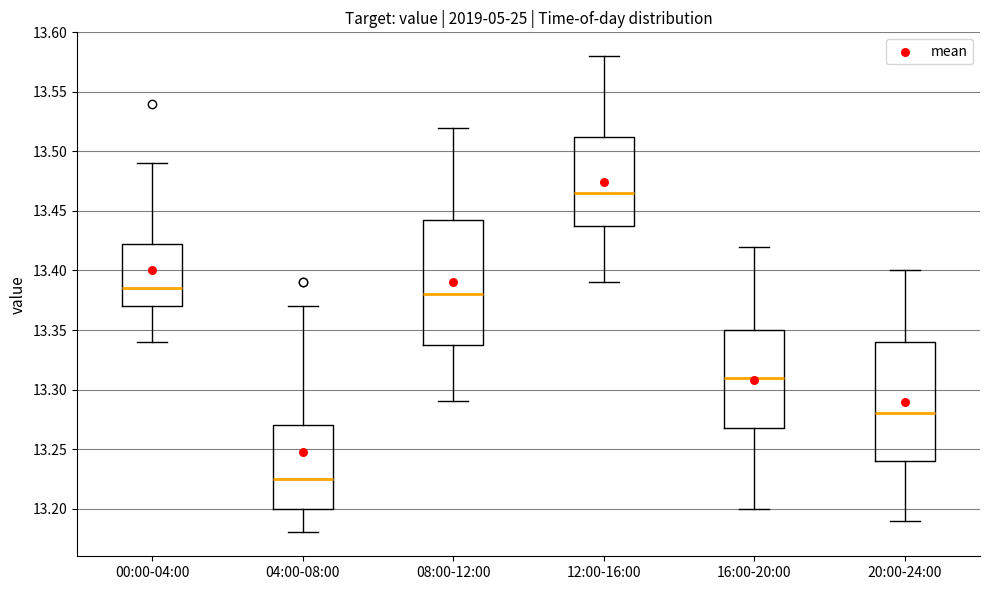

Which box has the highest median line?

12:00-16:00